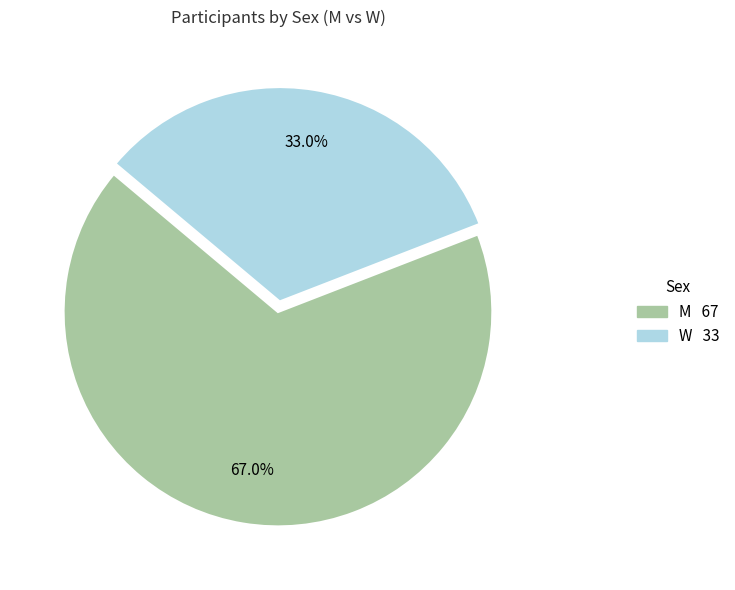

To the nearest percent, what is the combined percentage of W and M?

100%